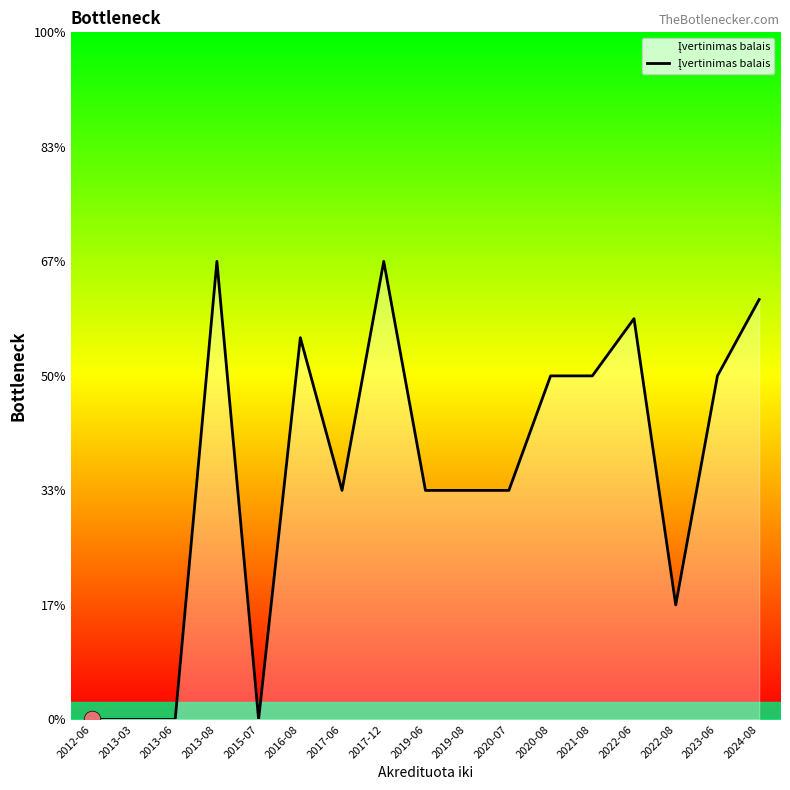

At which category does the data reach its first local peak?

2013-08